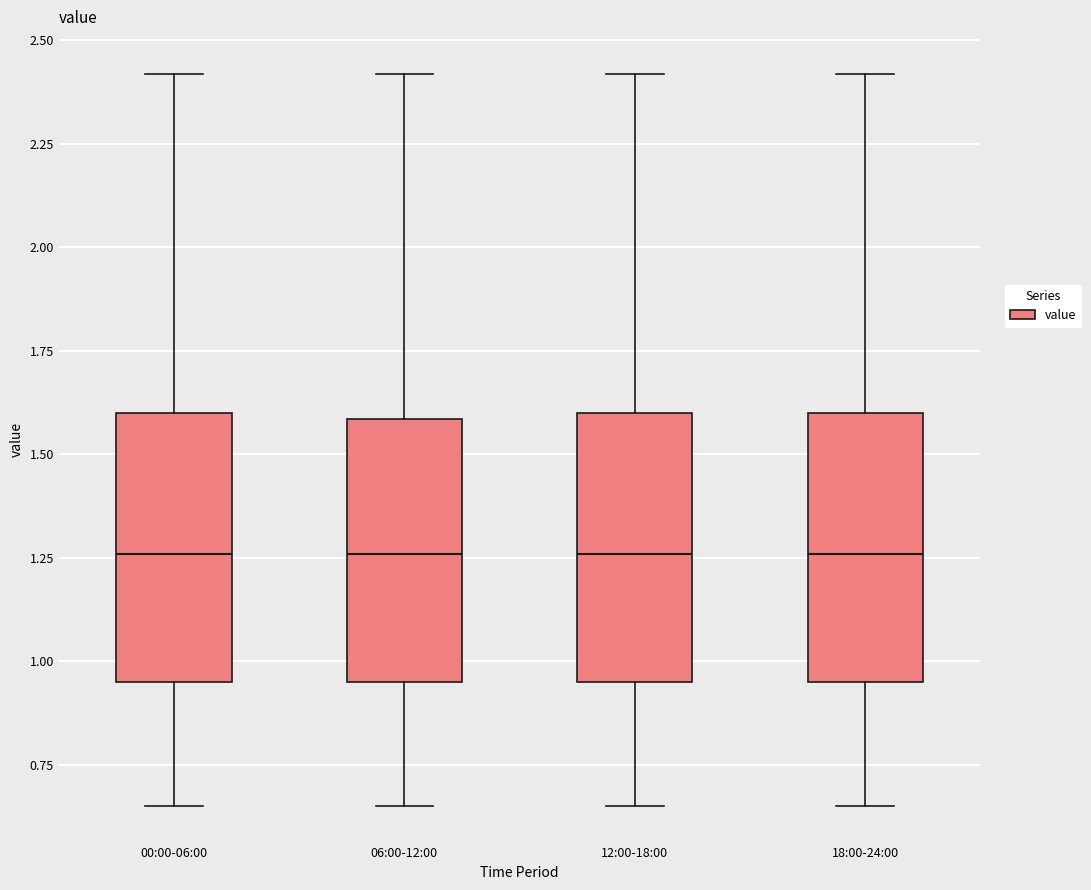

Reading left to right, transcribe this box plot: for each box, give where its median line is, the range the box spans, and where its two whiskers end, as read against the y-axis. The values are not printed on the chart, so give them approximately, as read against the axis.

00:00-06:00: median 1.25, box 0.95 to 1.60, whiskers 0.65 to 2.40
06:00-12:00: median 1.25, box 0.95 to 1.60, whiskers 0.65 to 2.40
12:00-18:00: median 1.25, box 0.95 to 1.60, whiskers 0.65 to 2.40
18:00-24:00: median 1.25, box 0.95 to 1.60, whiskers 0.65 to 2.40